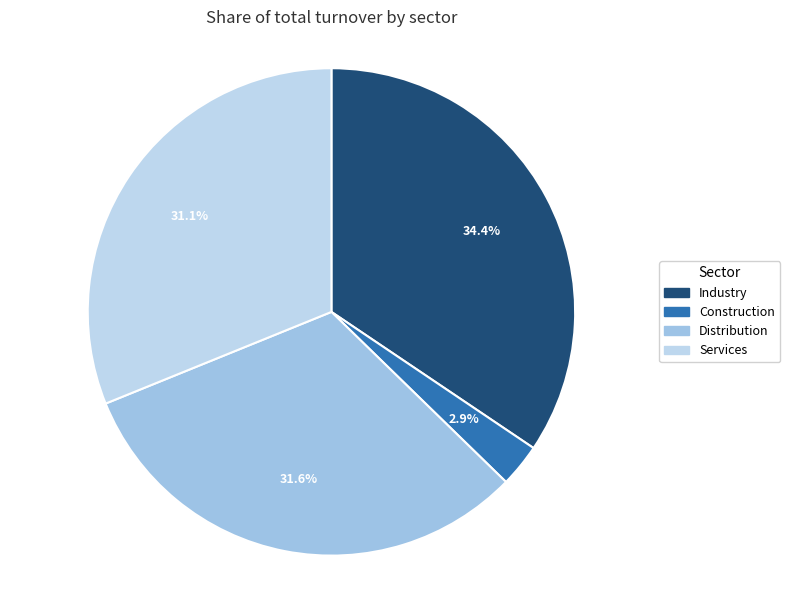

Does any single category account for the majority?

No